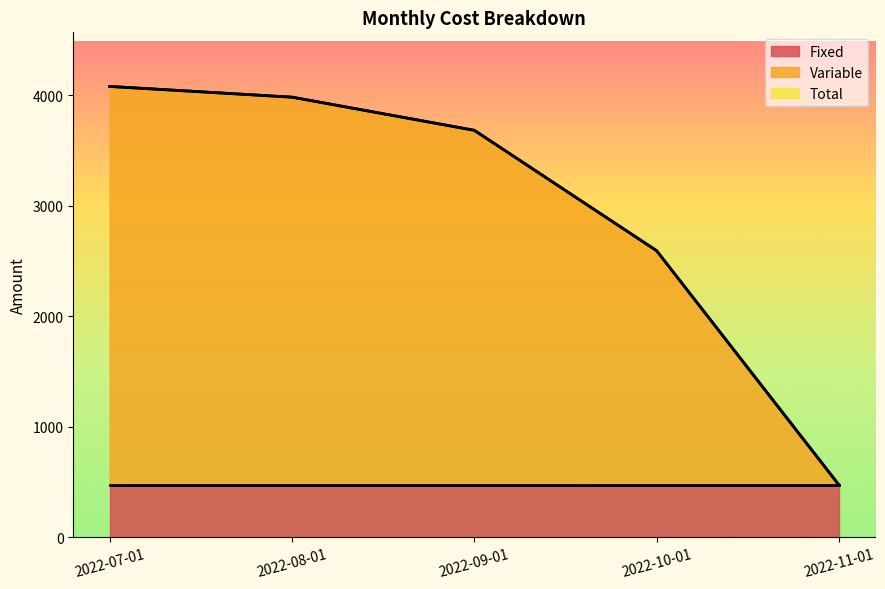

How many categories are shown in the chart?

5